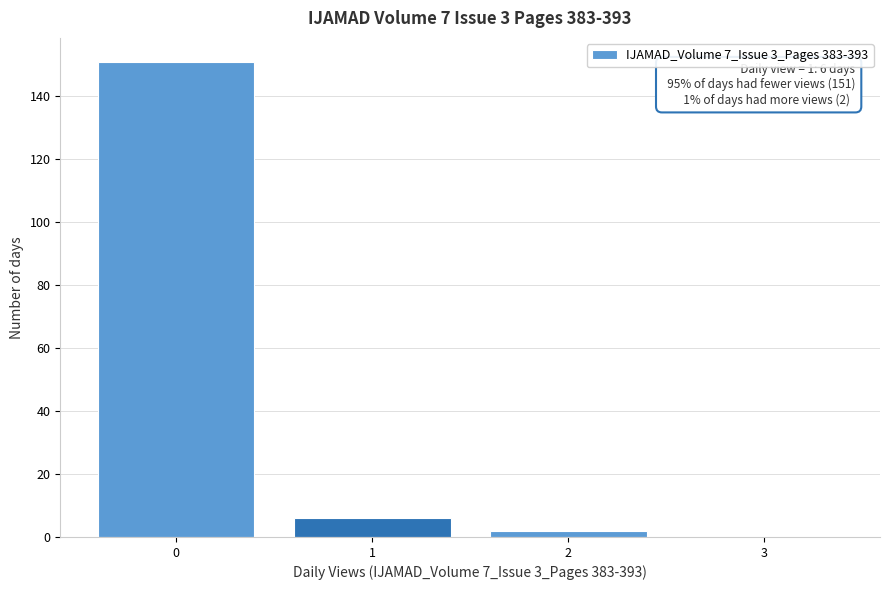

Reading left to right, what are all the values shown in this chart?

0=151	1=6	2=2	3=0